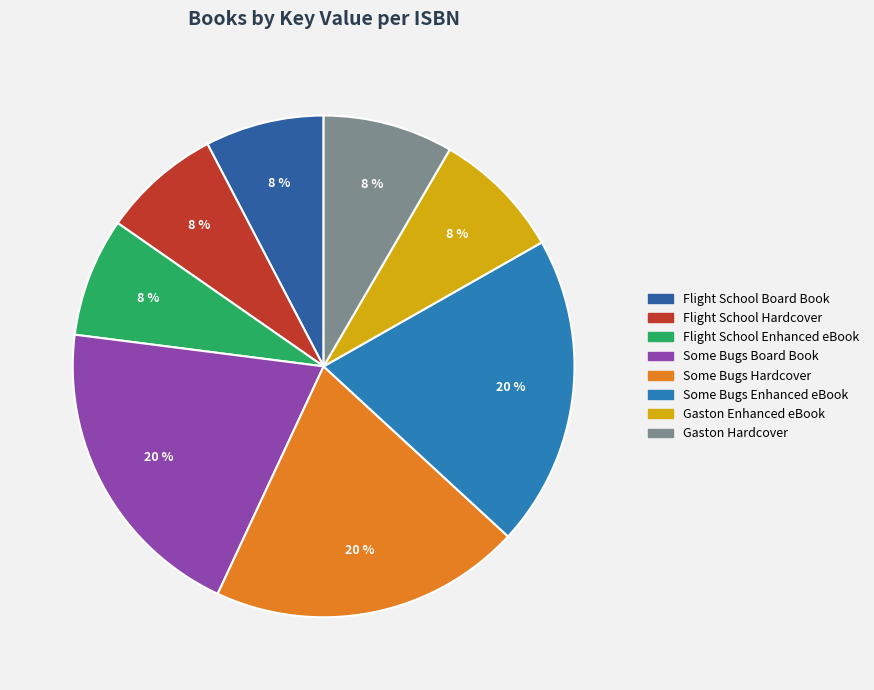

Count the number of slices in the pie.

8